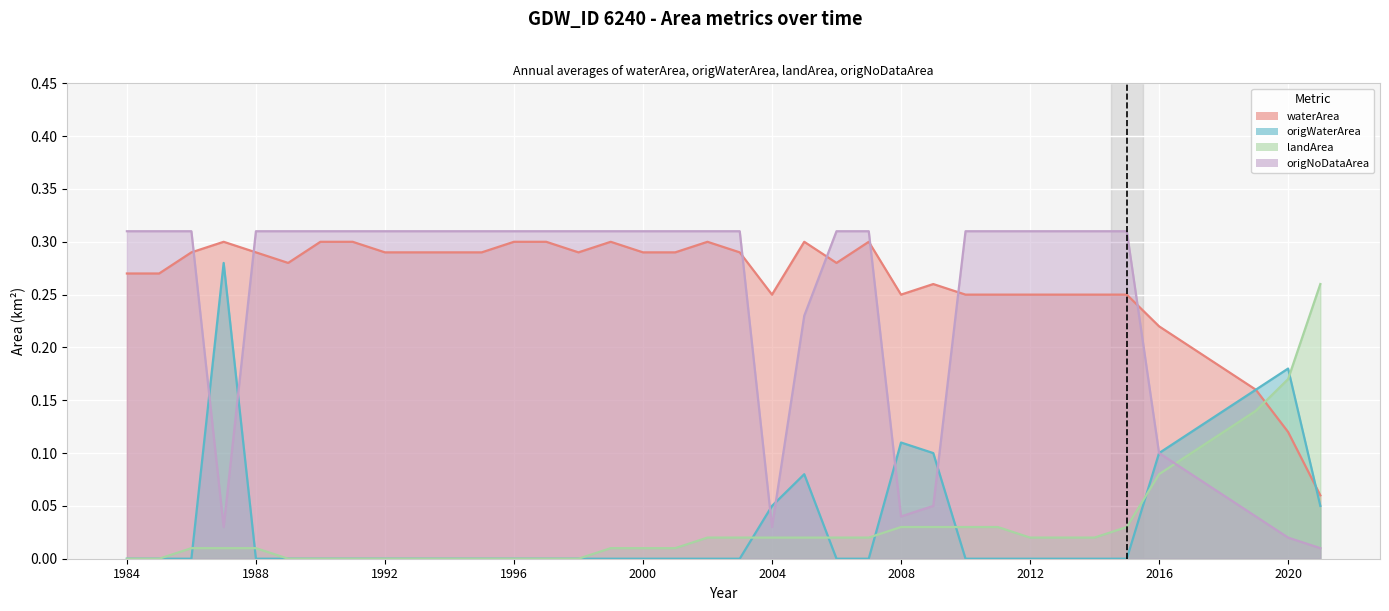

How many distinct data groups are displayed?

4